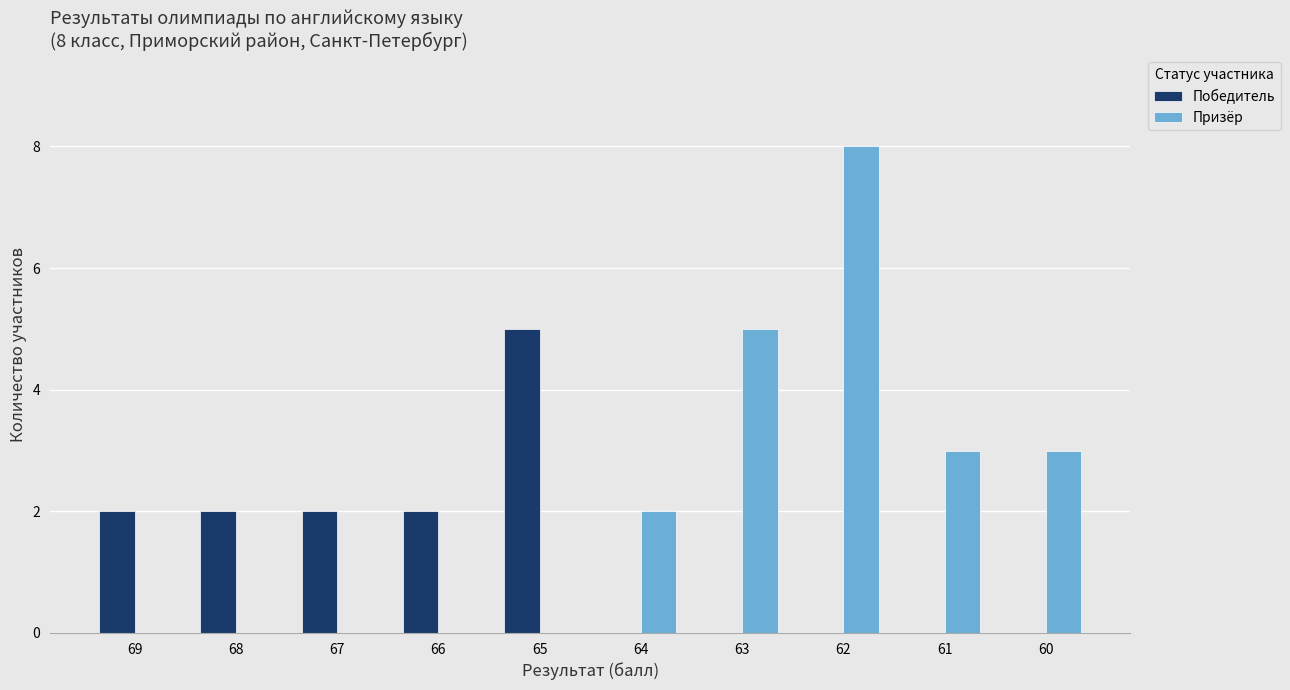

What is the sum of all Призёр values?

21